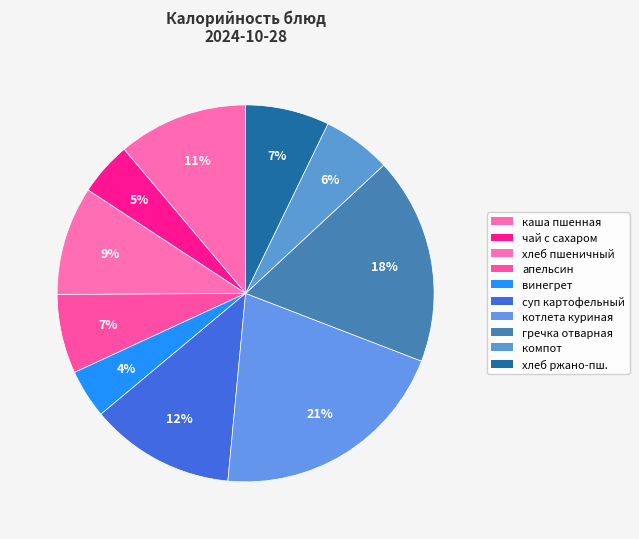

How many slices are in this pie chart?

10